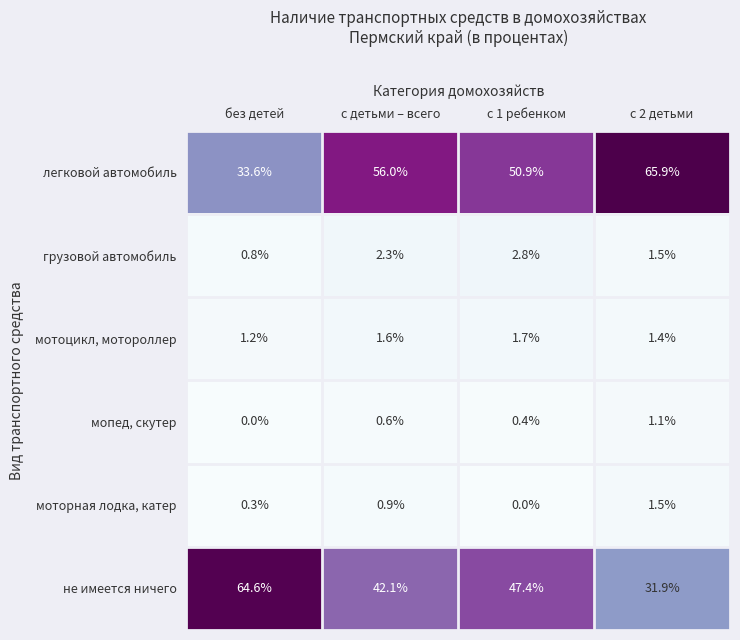

What is the spread (max minus min) of values at c 1 ребенком?

50.9